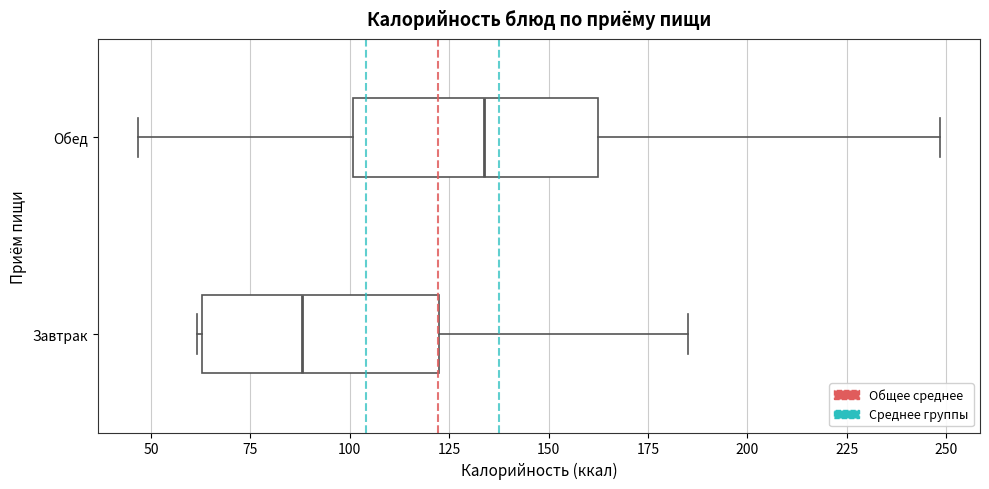

Which box has the furthest to the left median line?

Завтрак